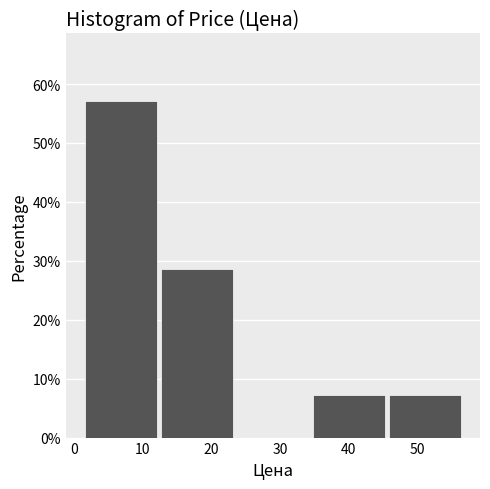

Reading left to right, list every bar in this chart as the range it spans on the x-axis followed by its height. Neither the bar edges nor the heights are printed on the chart, so give them approximately, as read against the axes.

1 to 13: 57
13 to 24: 29
24 to 35: 0
35 to 46: 7
46 to 57: 7